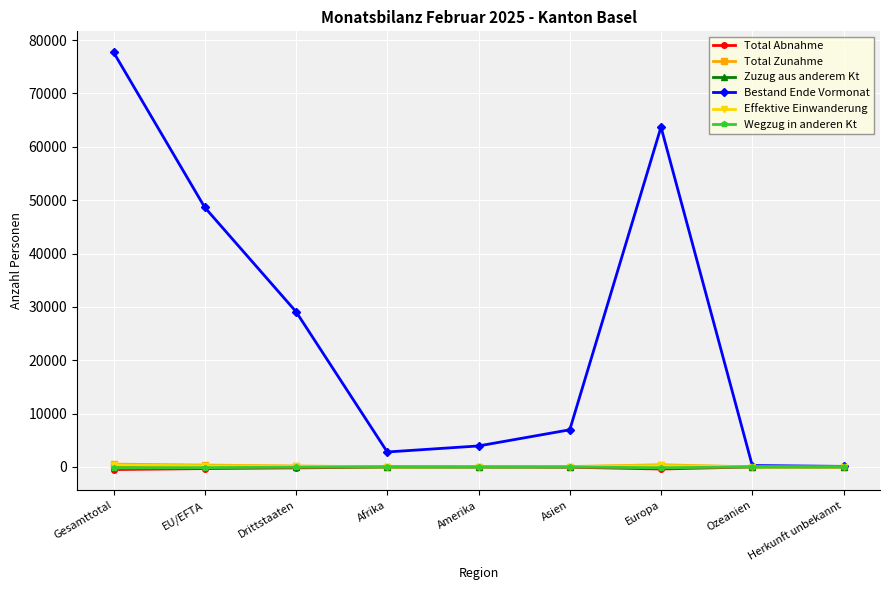

How many distinct data groups are displayed?

6